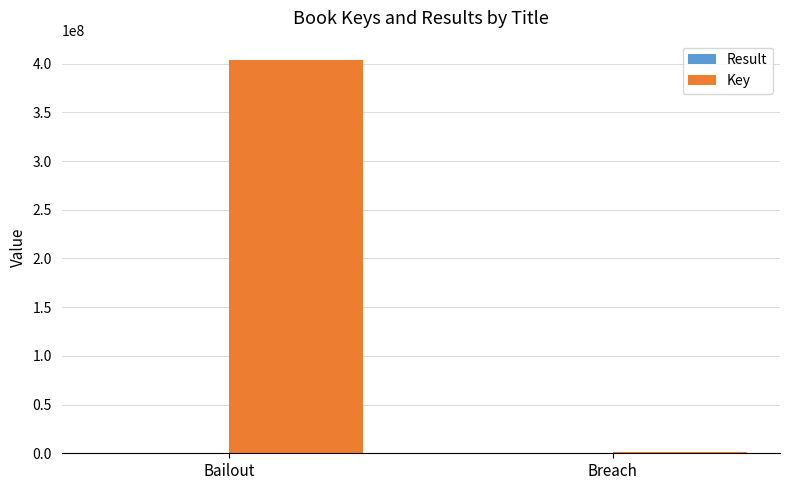

At which category is the sum across all series the highest?

Bailout